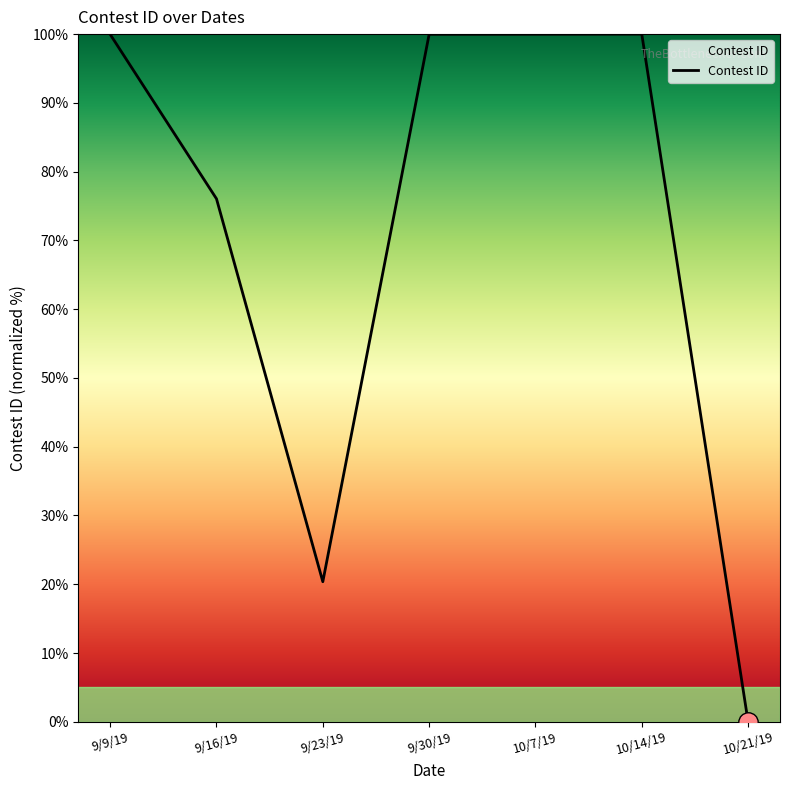

Between 9/9/19 and 9/16/19, which is larger?

9/9/19